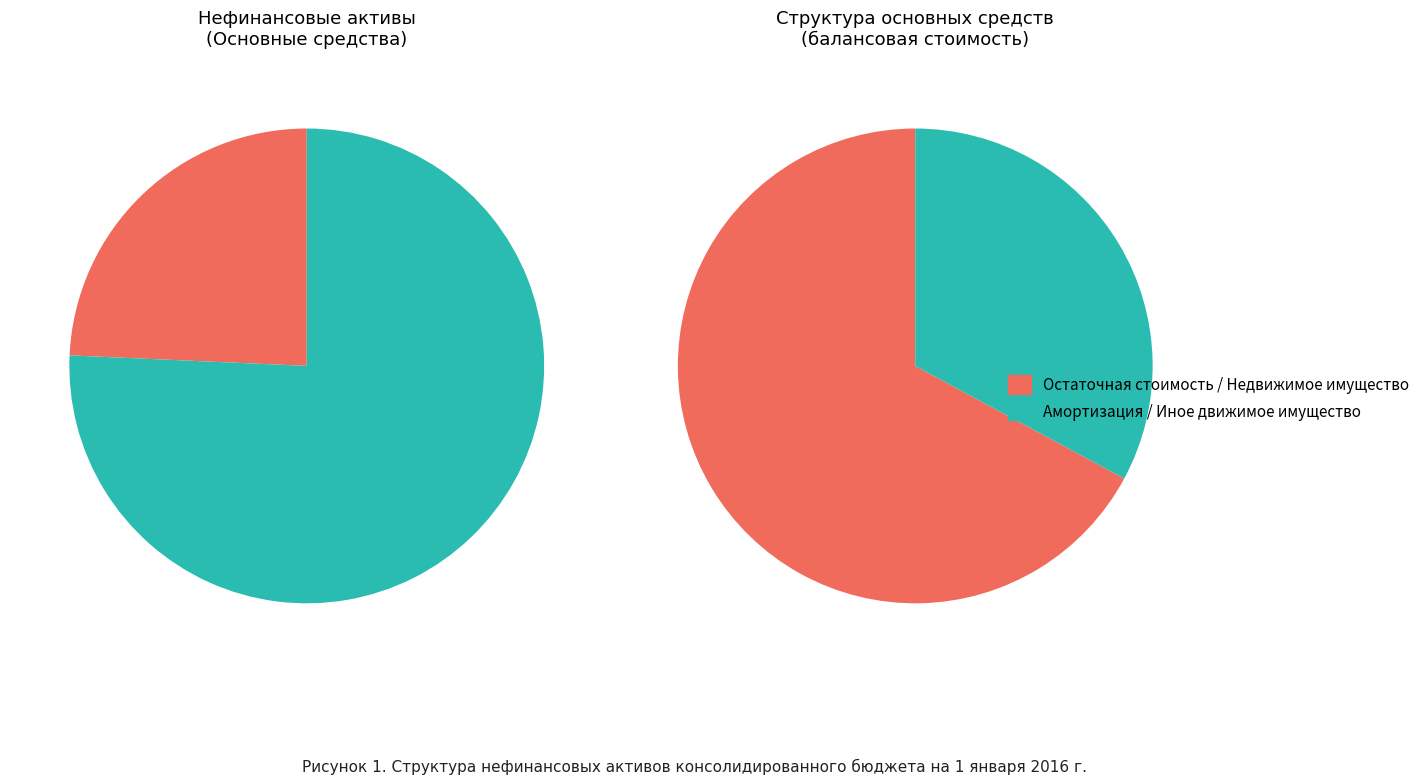

What is the total percentage of Основные средства (балансовая стоимость) and Иное движимое имущество (балансовая)?

44.3%